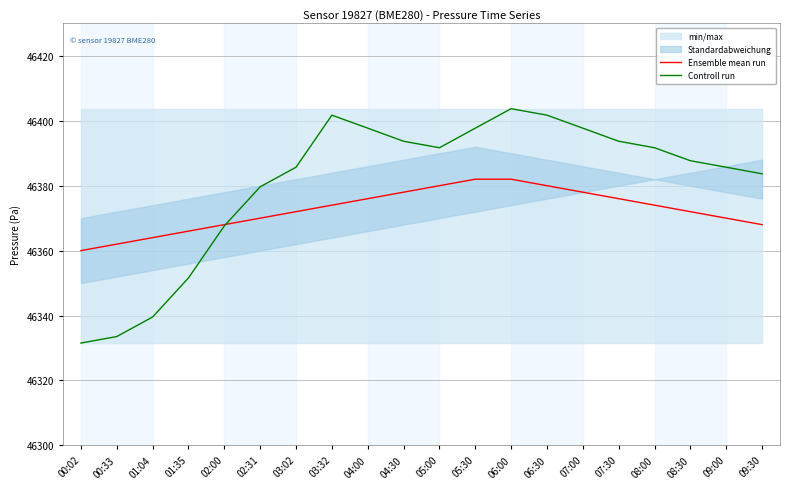

What is the difference between the maximum and minimum values in the Controll run series?

72.2